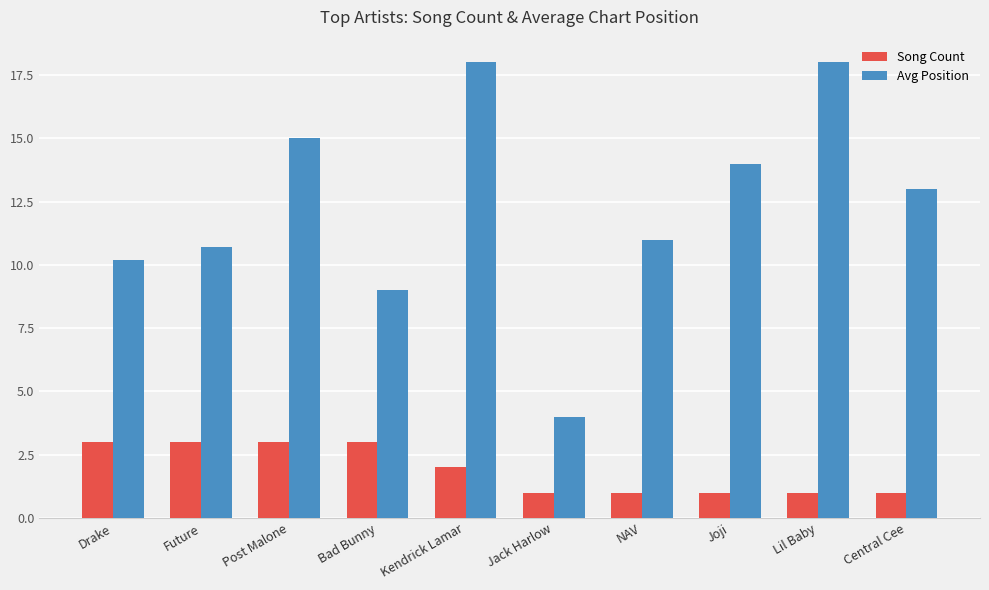

What position from the left is Bad Bunny?

4